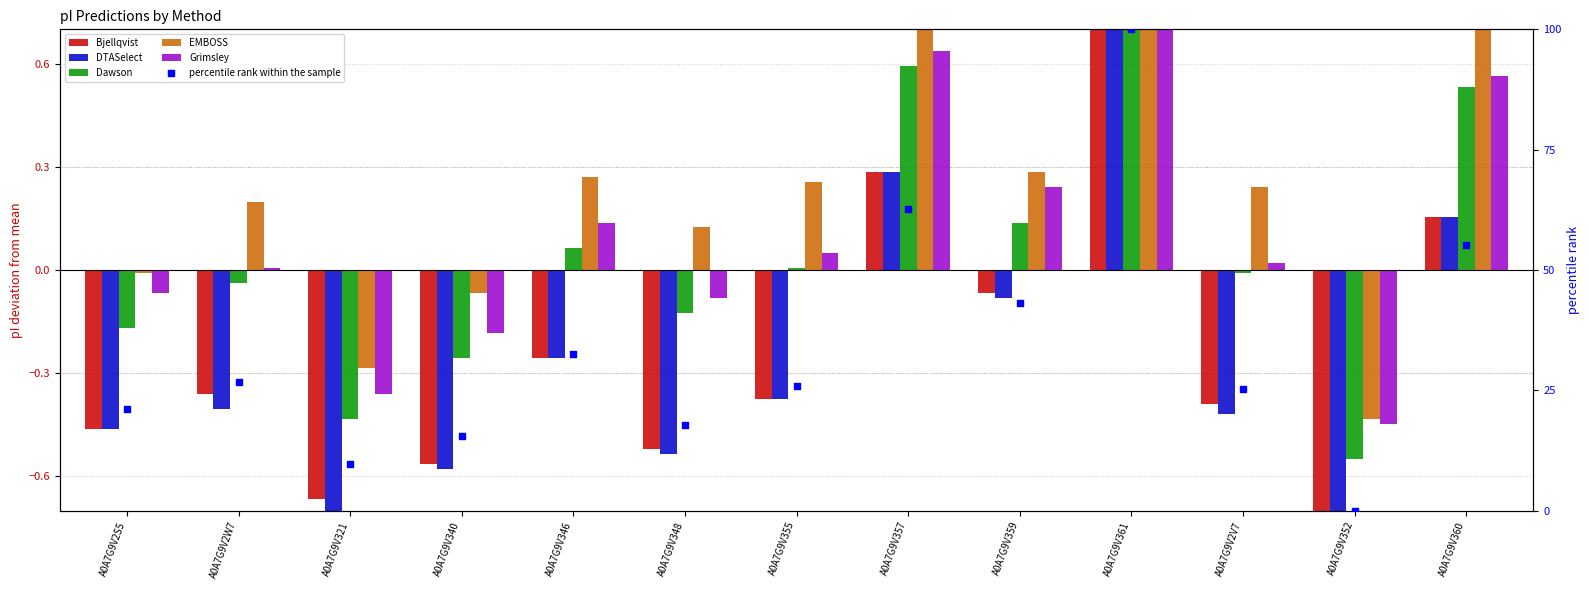

Which series has the widest spread of Y values?

percentile rank within the sample